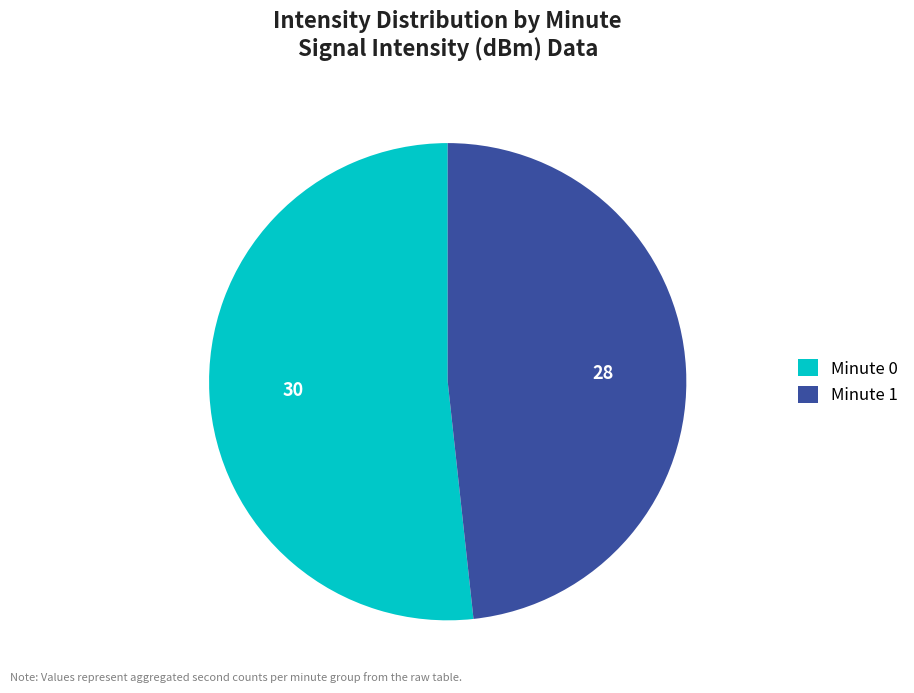

Which category has the smallest portion of the pie?

Minute 1